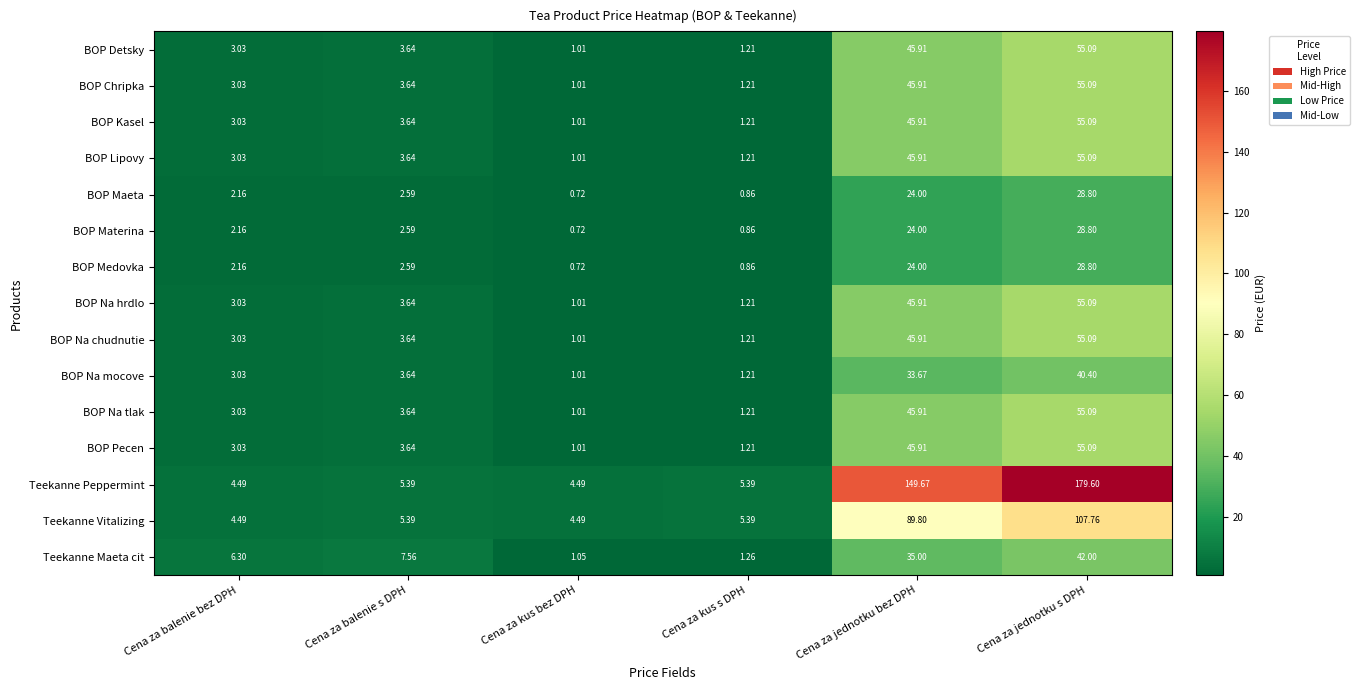

Is the value of Teekanne Peppermint at Cena za balenie bez DPH greater than the value of BOP Na hrdlo at Cena za jednotku s DPH?

No